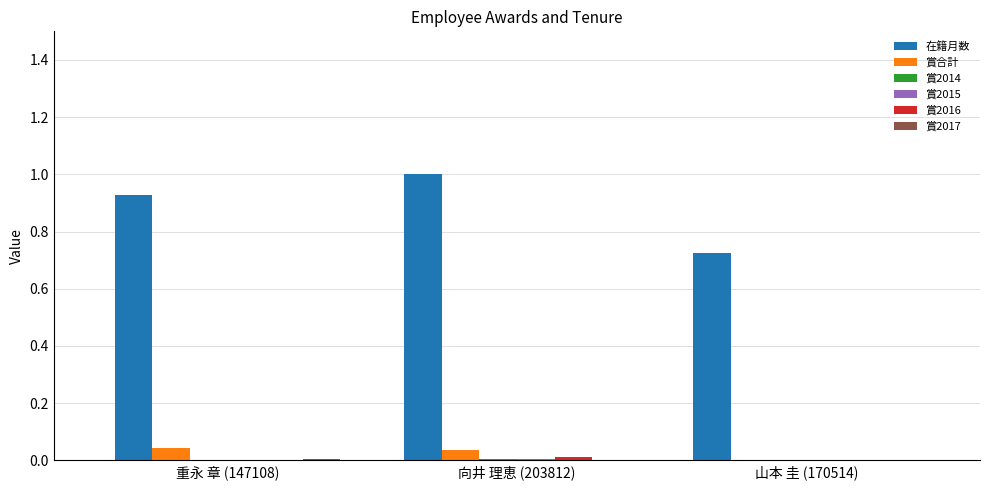

How many groups of bars are there?

3